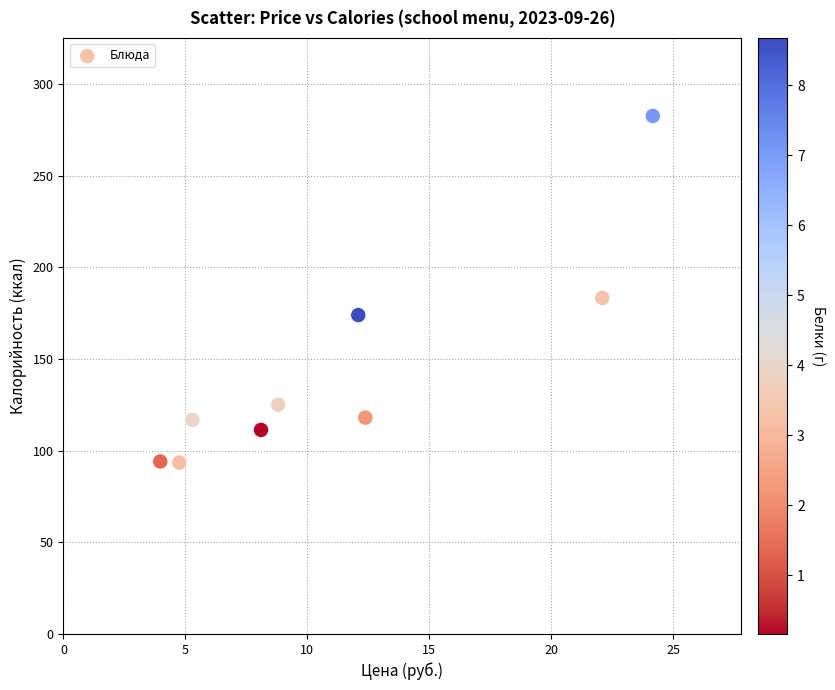

What is the range of Y values (max minus min)?

189.1